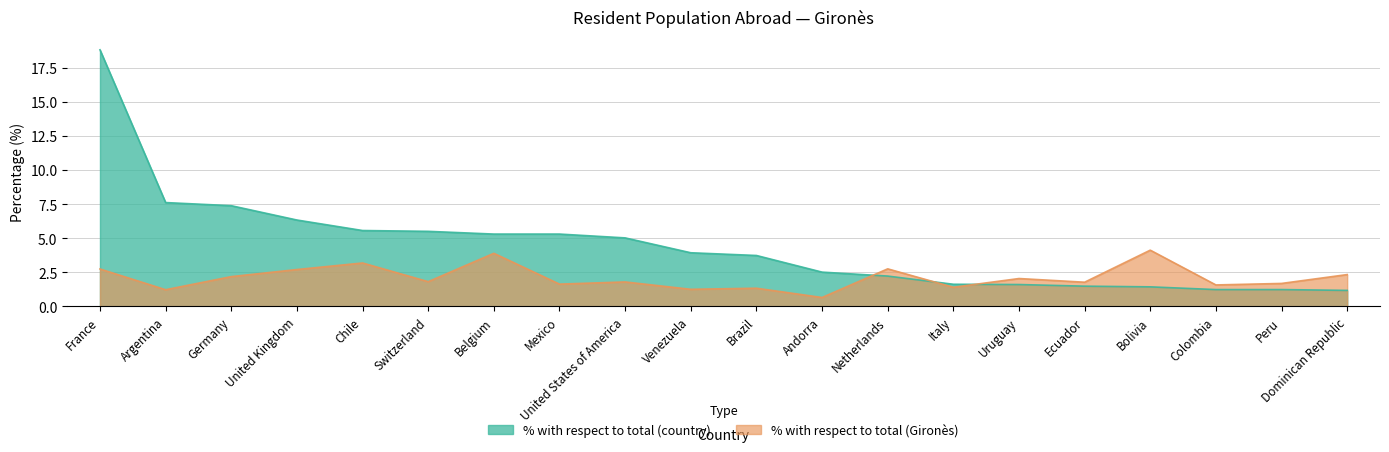

What is the difference between the maximum and second lowest values in the % with respect to total (Gironès) series?

2.9